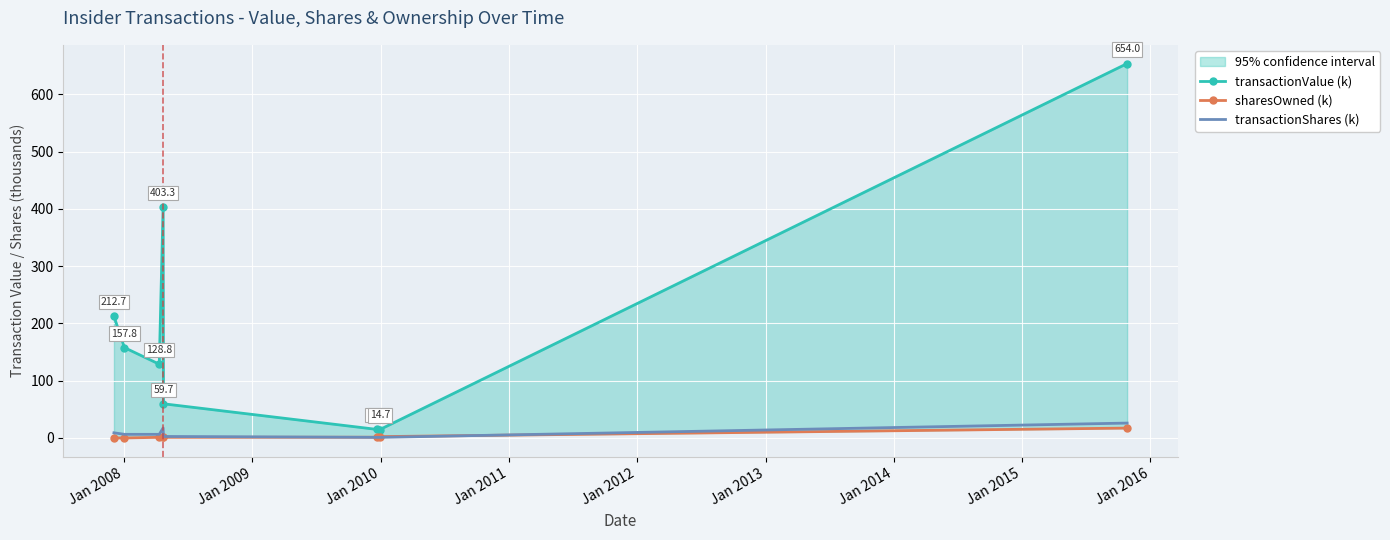

True or false: transactionValue (k) and sharesOwned (k) intersect in this chart.

False